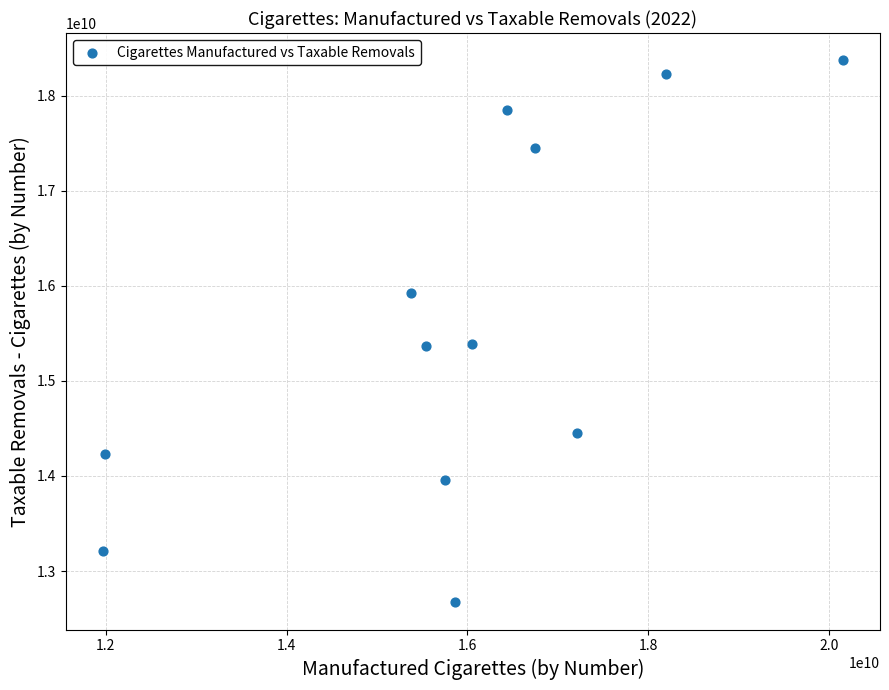

What is the average X value?

15942556125